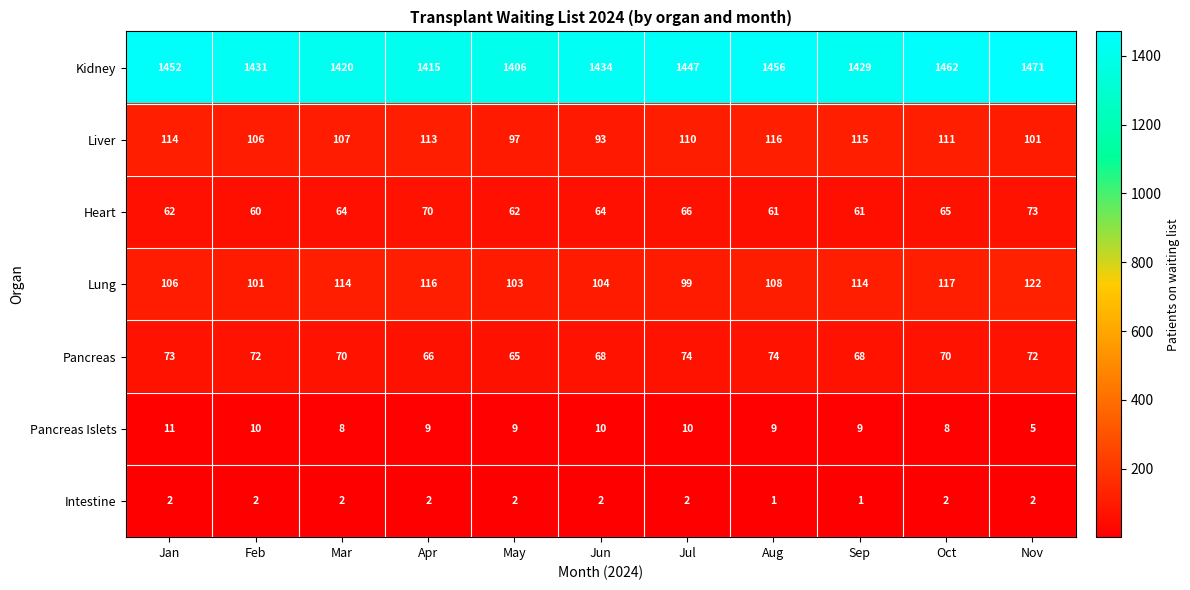

What is the maximum value shown in the chart?

1471